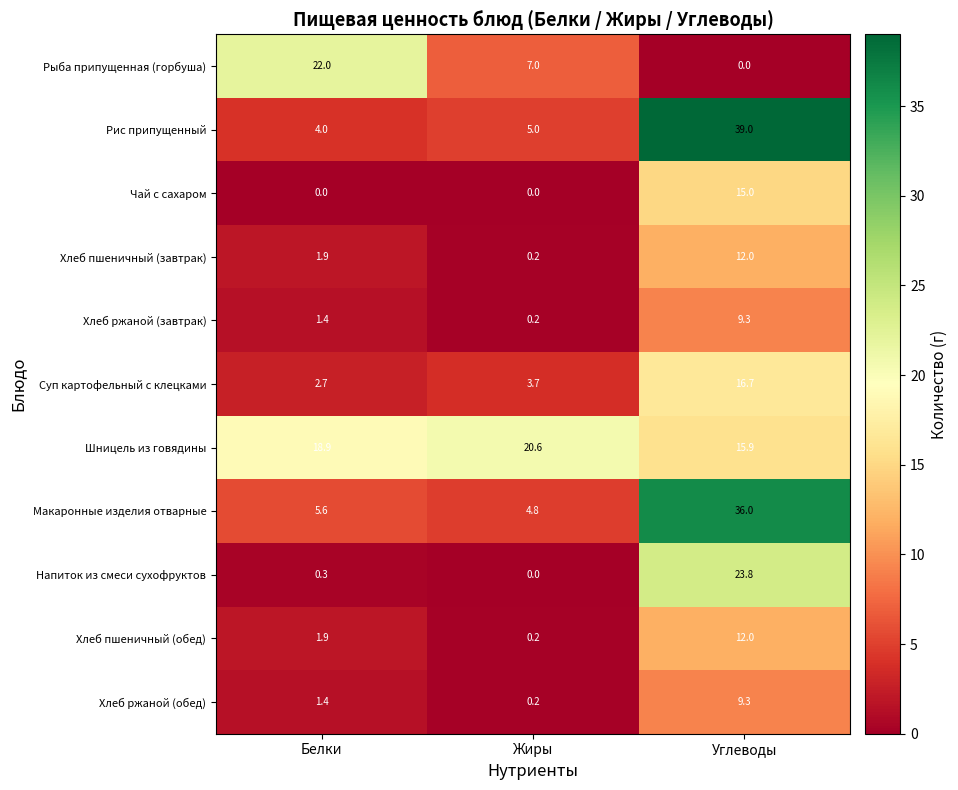

Which series has the largest total across all categories?

Шницель из говядины